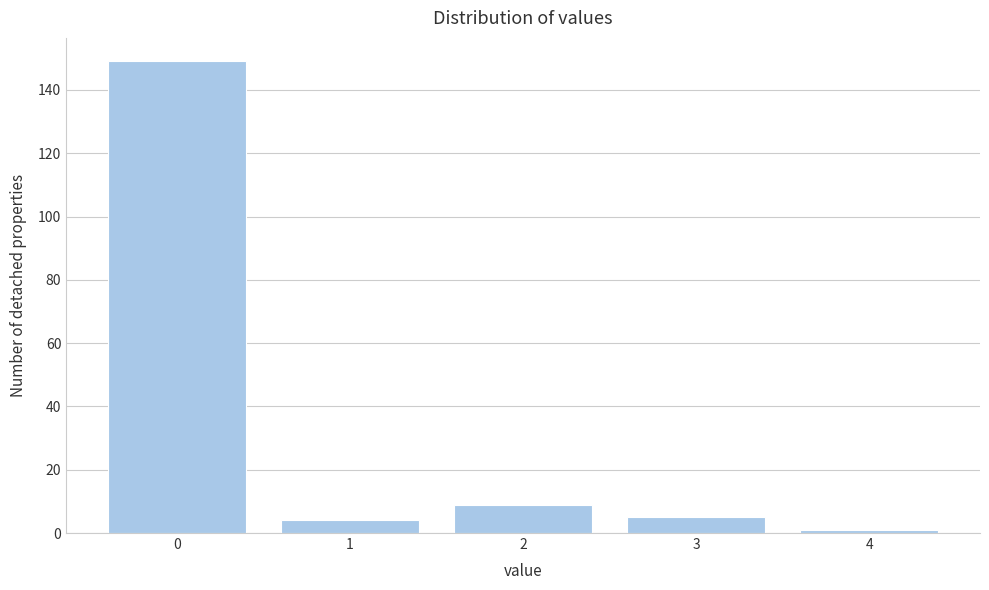

Reading left to right, list all the values displayed in this chart.

0=149	1=4	2=9	3=5	4=1